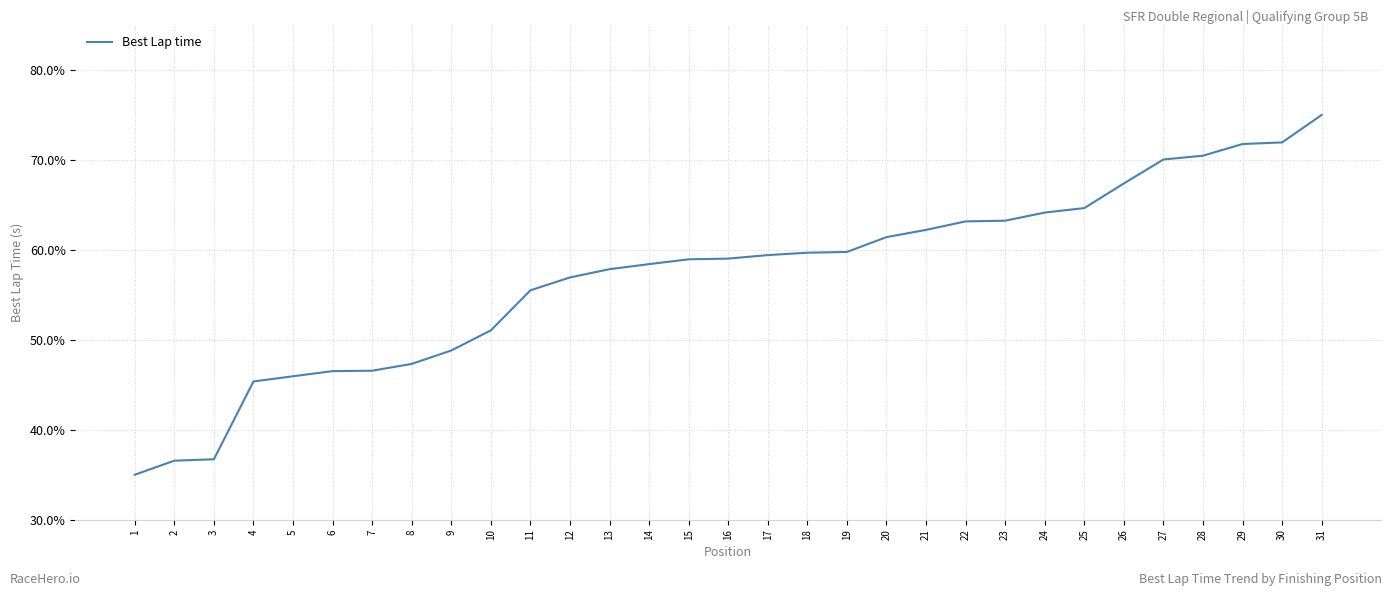

Where is the data nearest to the value 55?

11